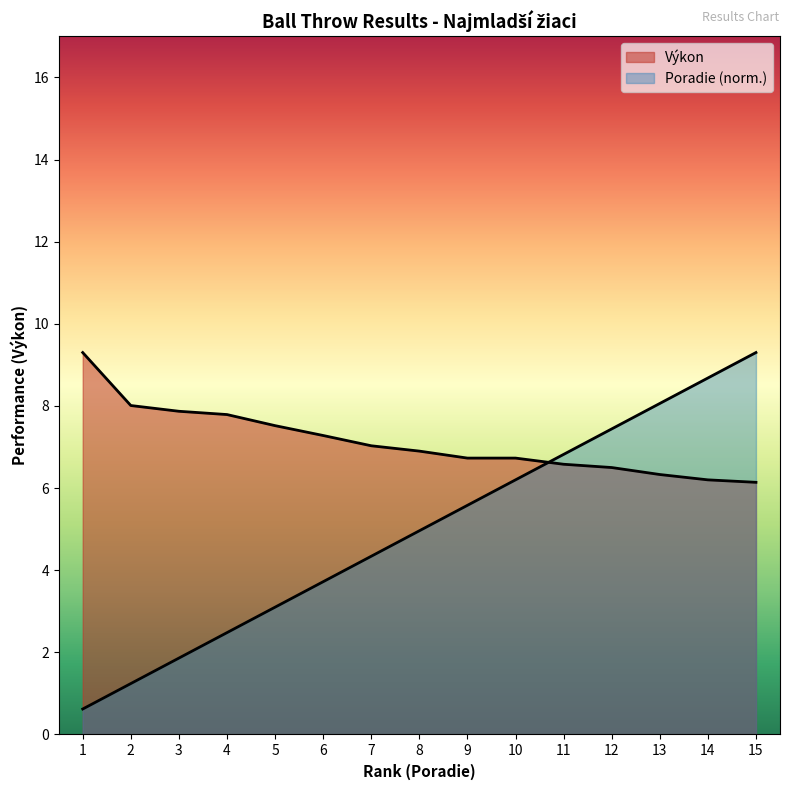

What is the value of the Poradie point at the 8th from the left?

5.0